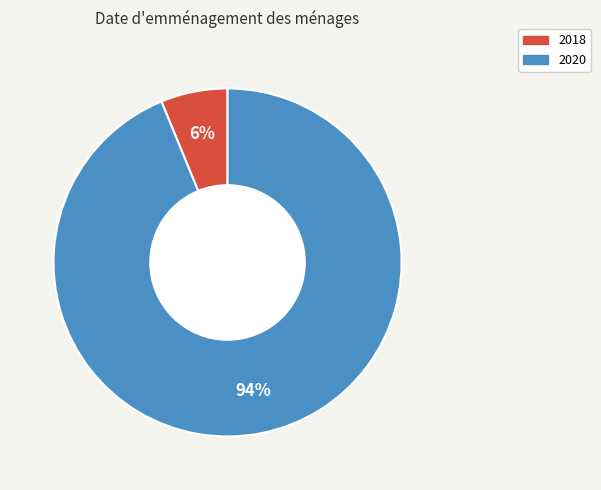

Is it true that 2020 is 94% of the pie?

True